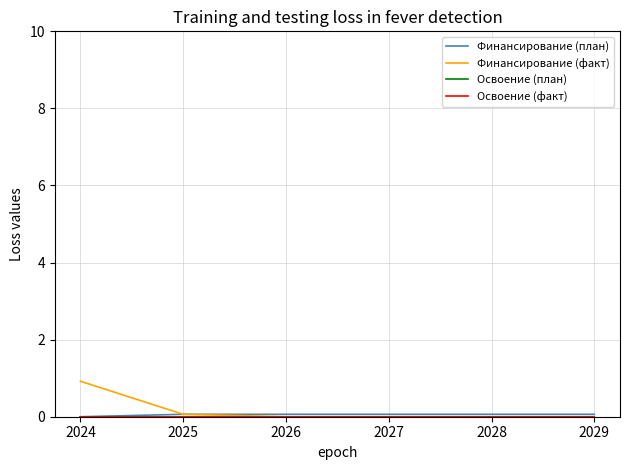

What is the sum of all Финансирование (факт) values?

1.0